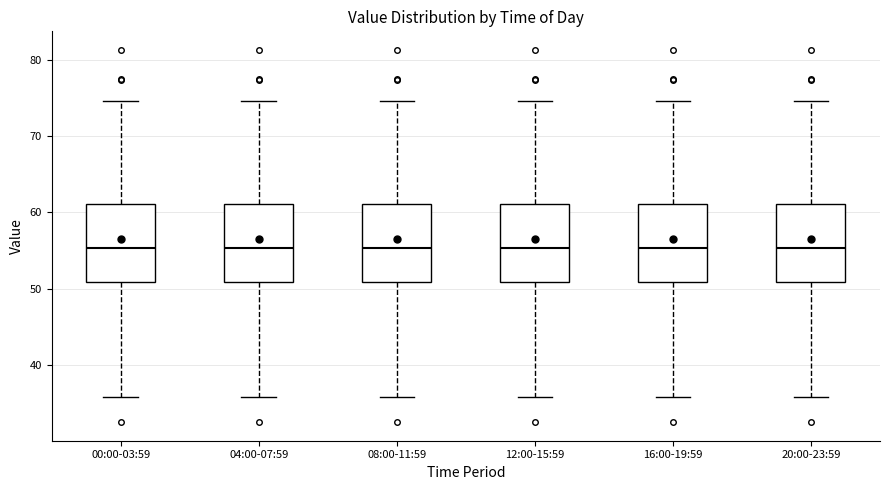

Where is the upper edge of the box for 00:00-03:59 on the y-axis? The values are not printed on the chart, so give them approximately, as read against the axis.

61